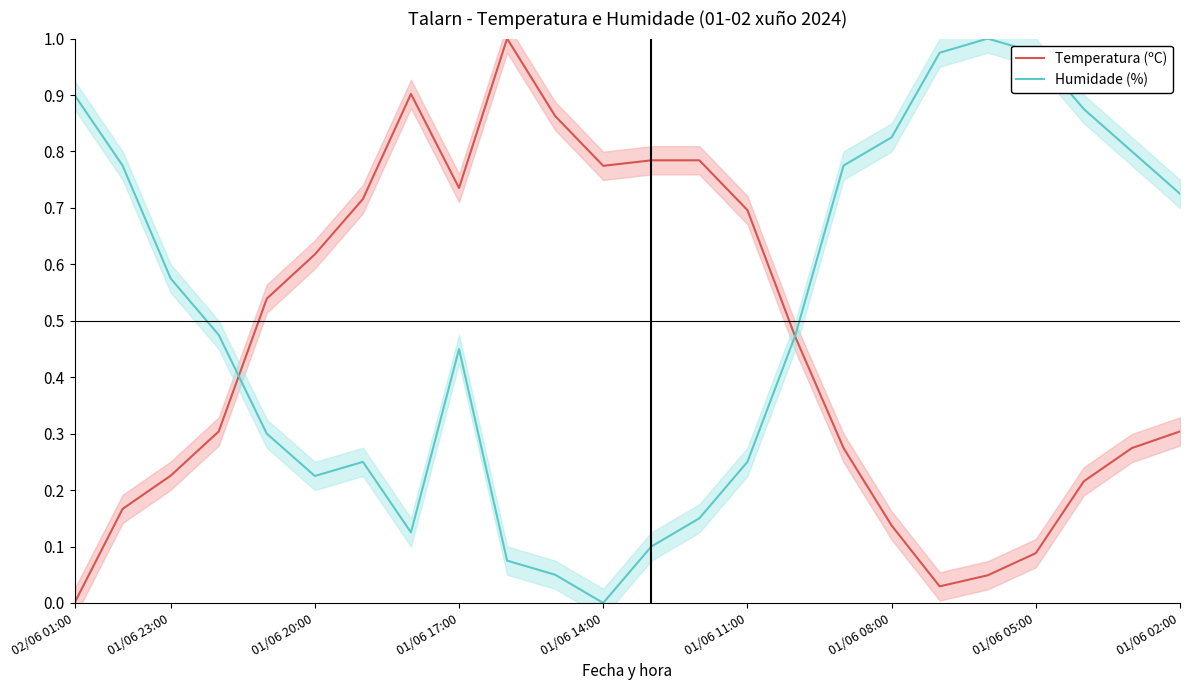

How many times do Humidade (%) and Temperatura (ºC) cross each other?

2